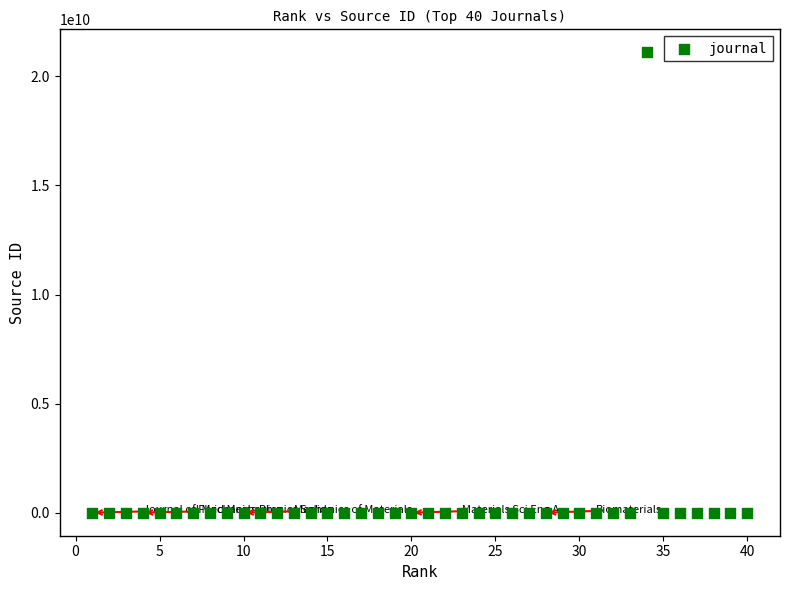

What is the range of Y values (max minus min)?

21100790501